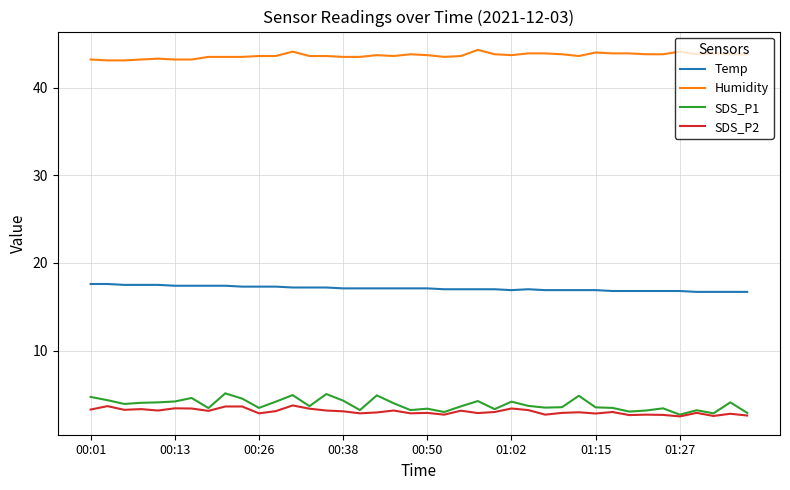

Which series has the largest range (max minus min)?

SDS_P1